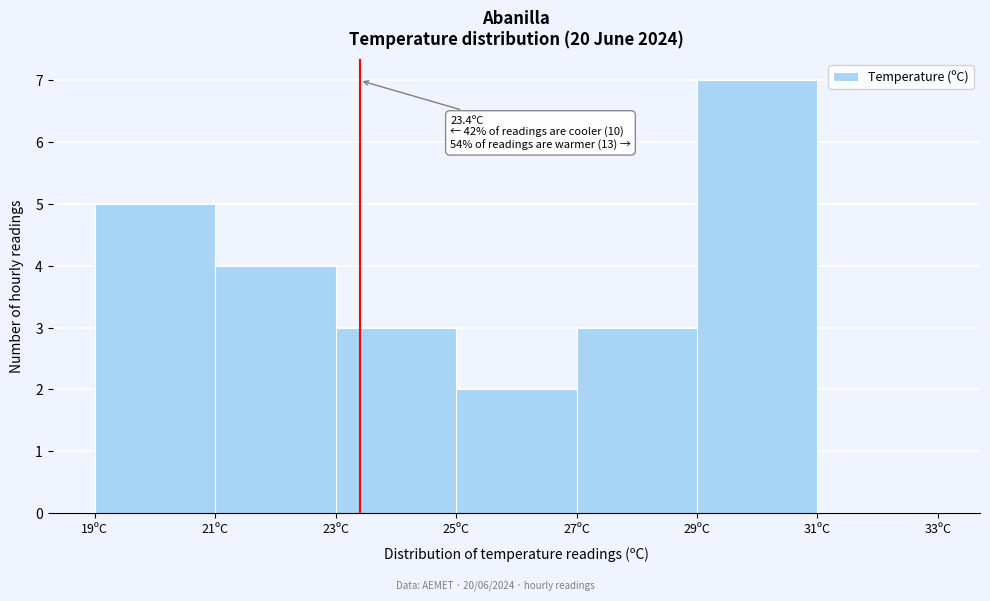

Which range on the x-axis has the tallest bar?

29 to 31